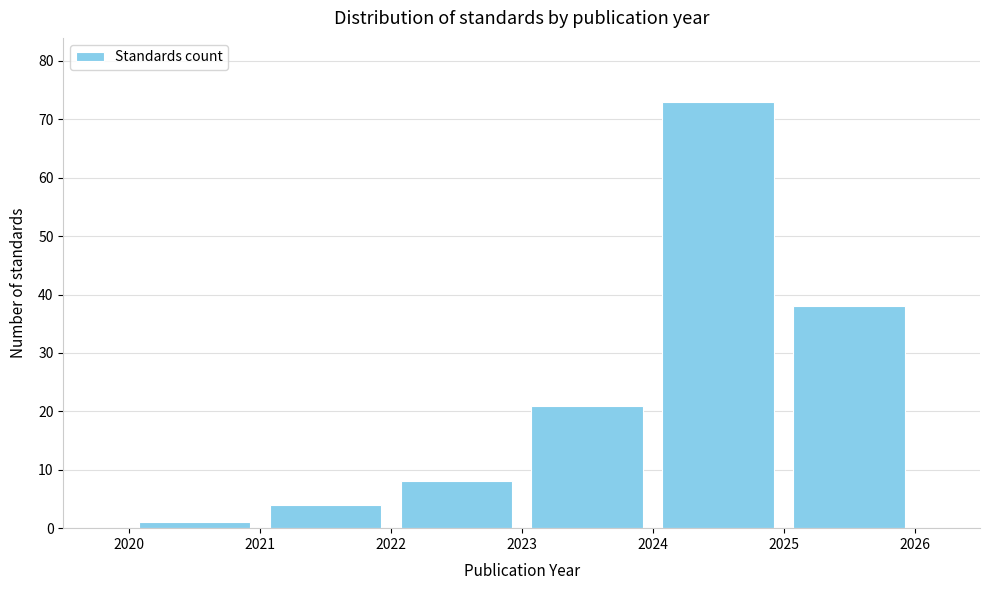

Which range on the x-axis has the tallest bar?

2024 to 2025